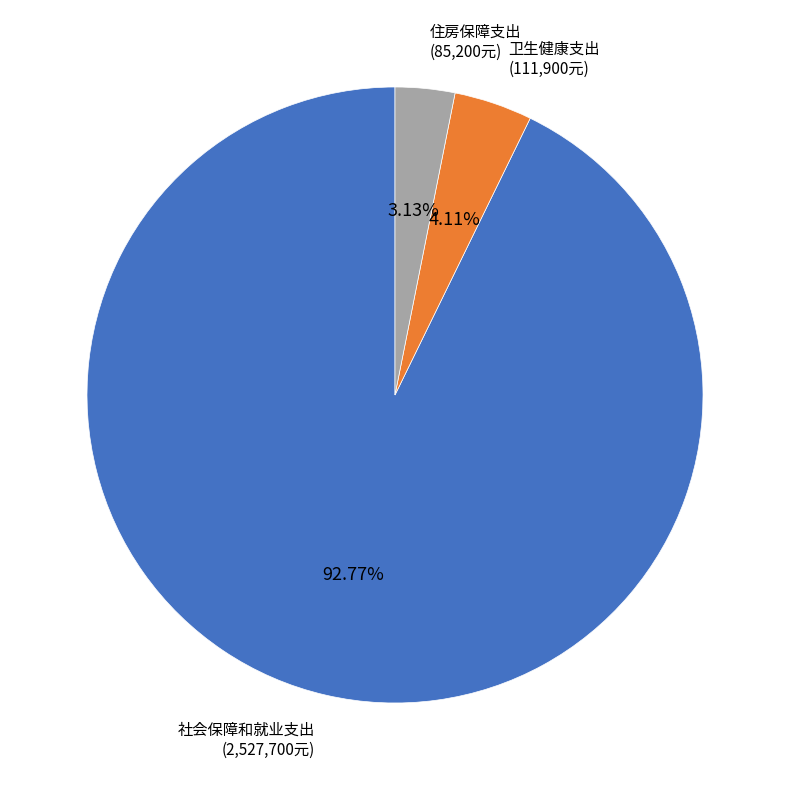

Is 社会保障和就业支出 the majority of the pie?

Yes